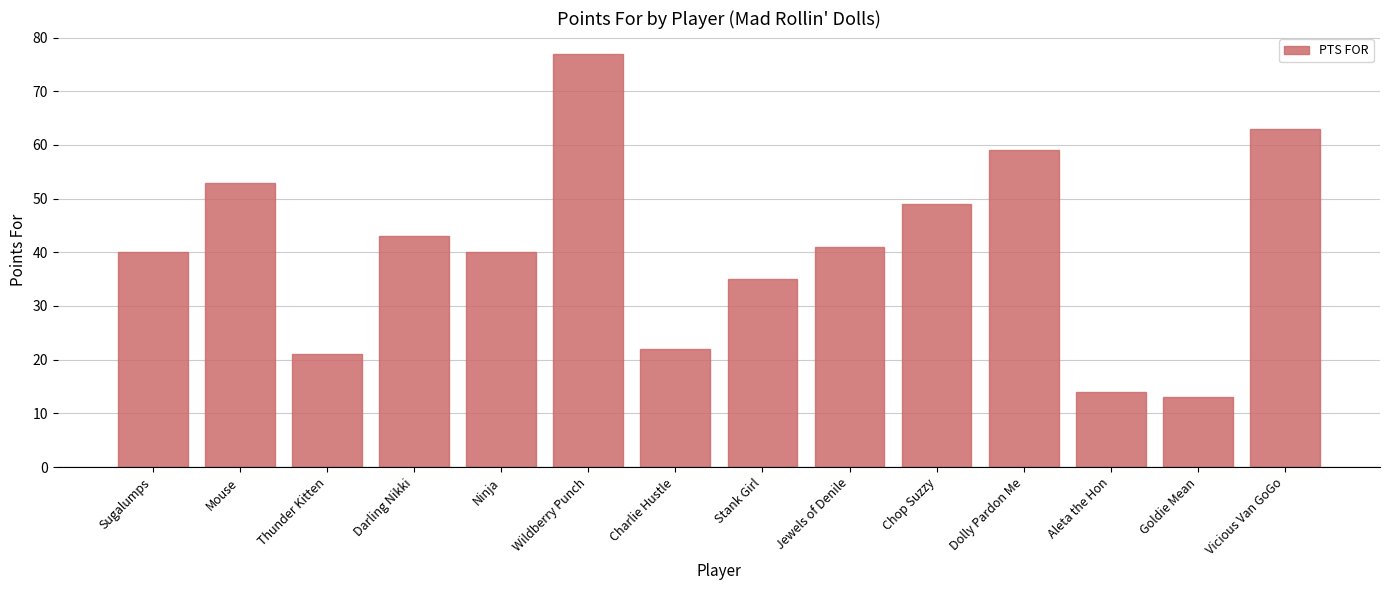

Is it true that the value at Stank Girl is 35?

True